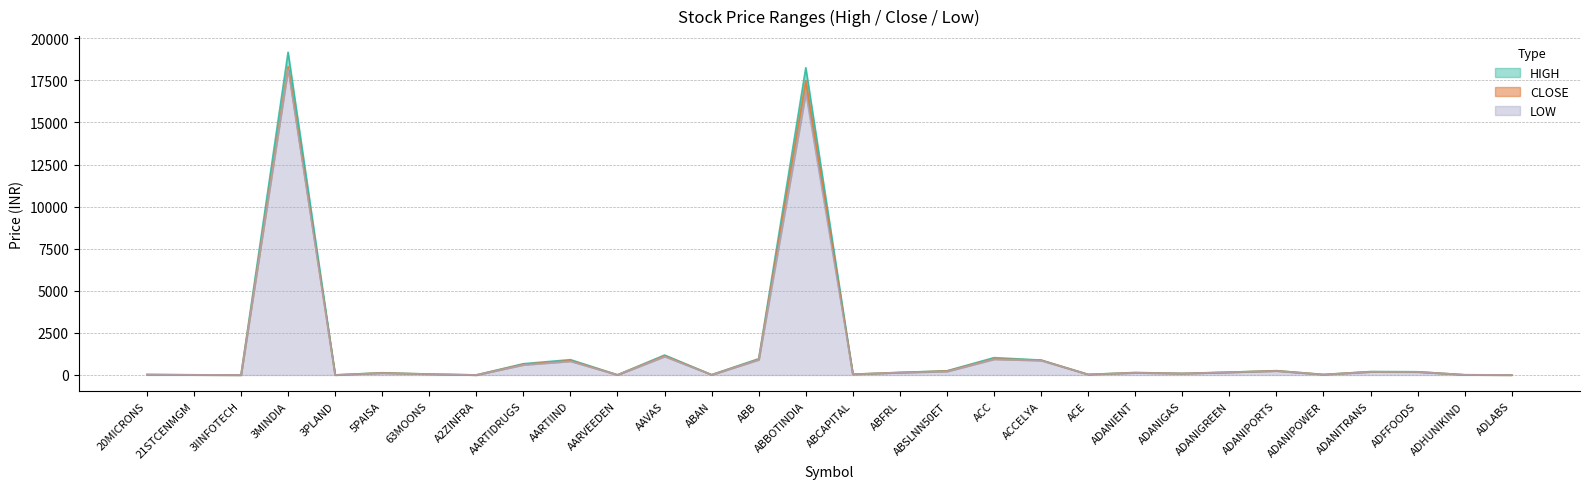

True or false: HIGH has a value of 609.6 at AAVAS.

False